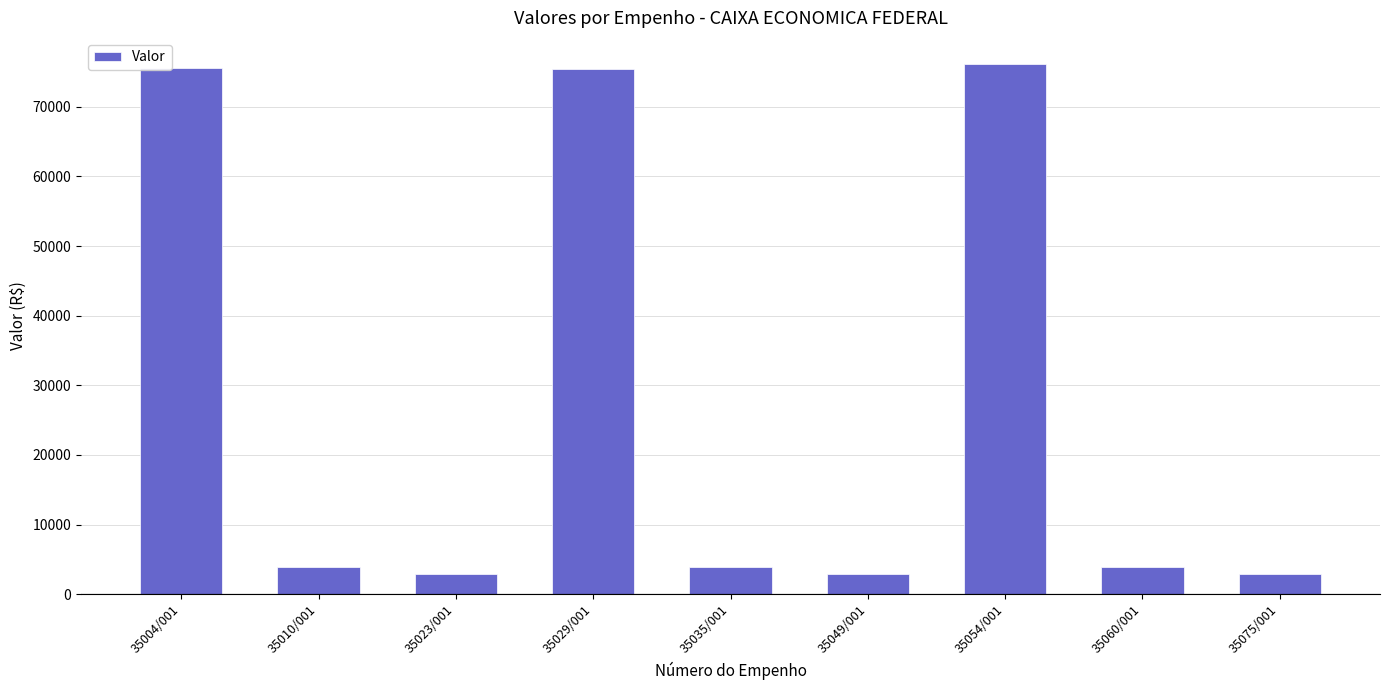

What is the smallest value displayed?

2968.1